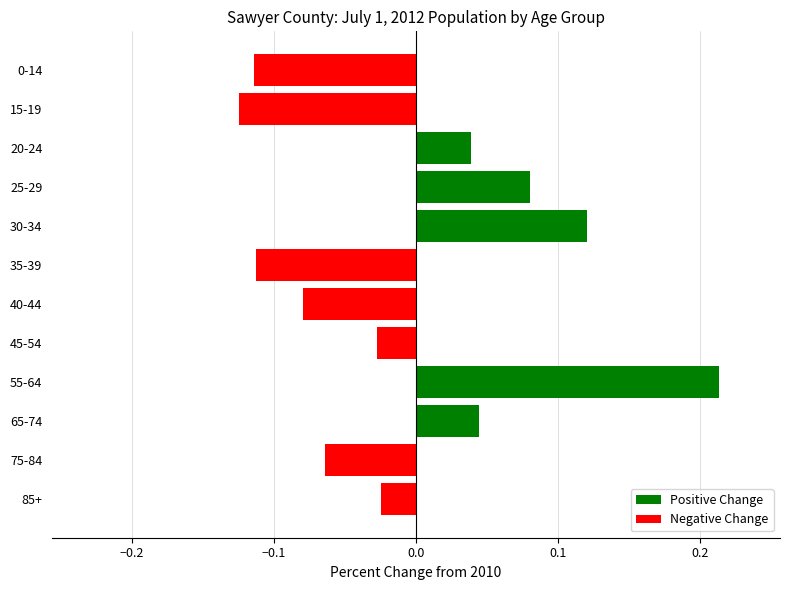

What is the difference between the maximum and minimum values?

0.3